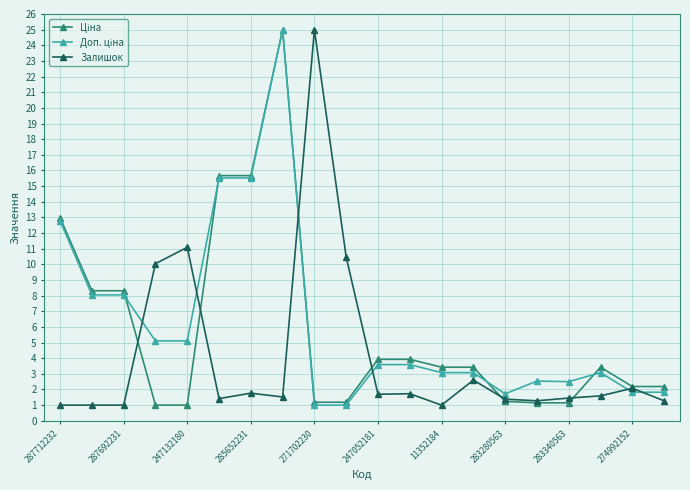

At how many categories does at least one series exceed 7?

10